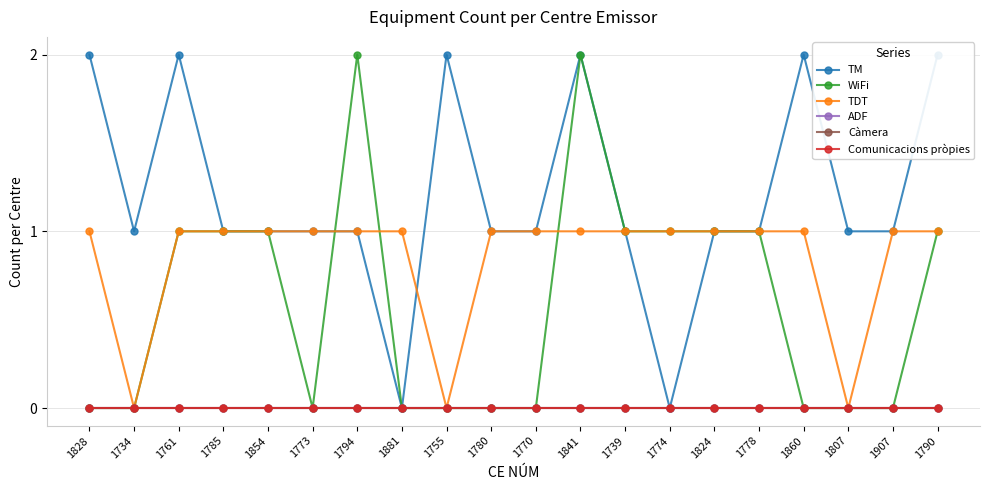

Where do TM and WiFi first cross each other?

1773 and 1794